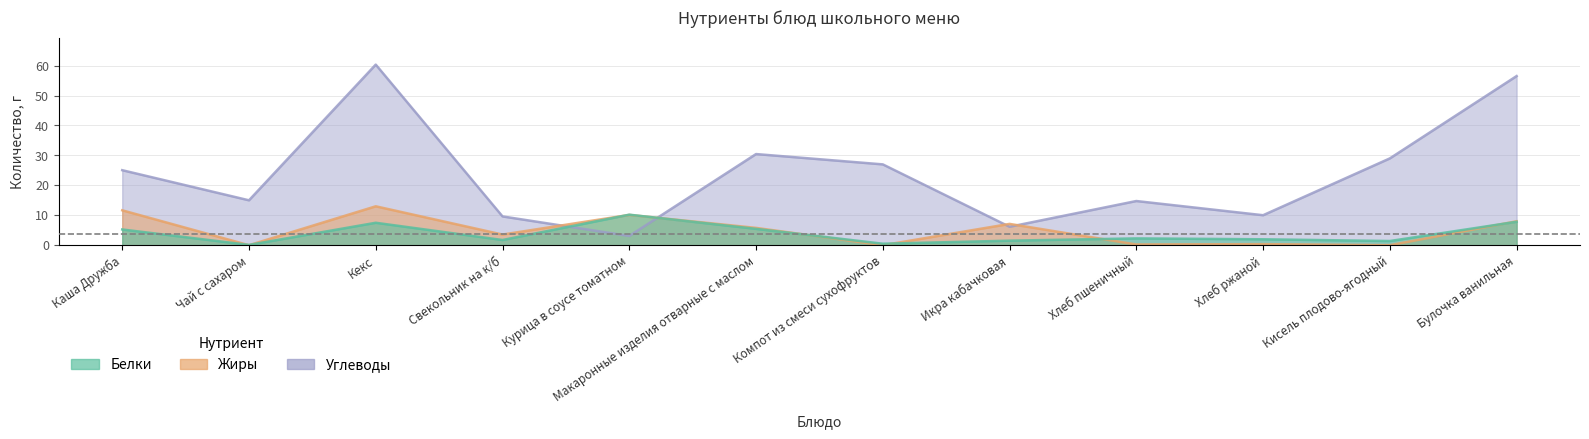

At which label is Жиры closest to 6?

Макаронные изделия отварные с маслом